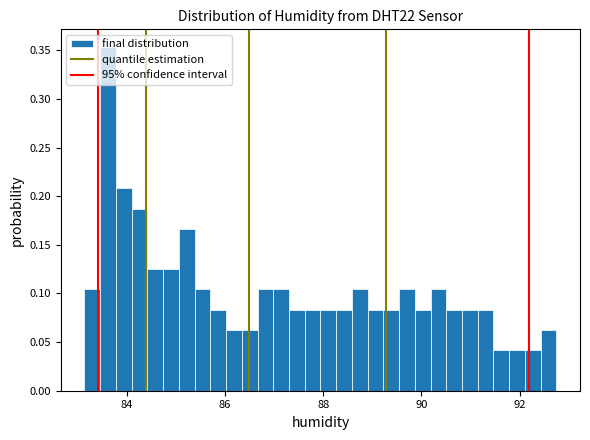

Read against the x-axis, roughly where is the centre of the tallest bar?

83.6